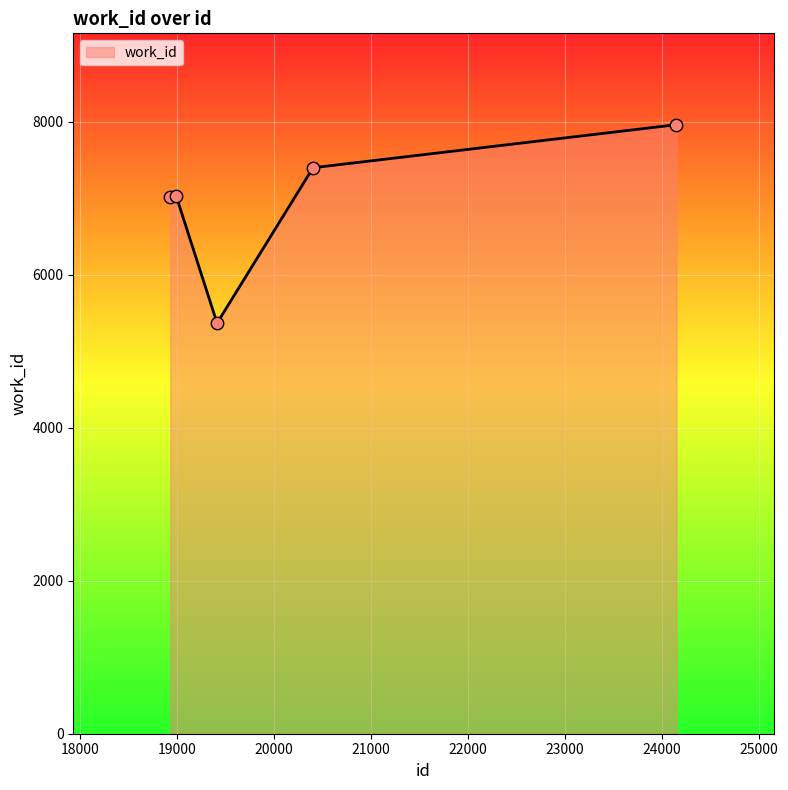

True or false: there are more than 2 points higher than both neighbors.

False